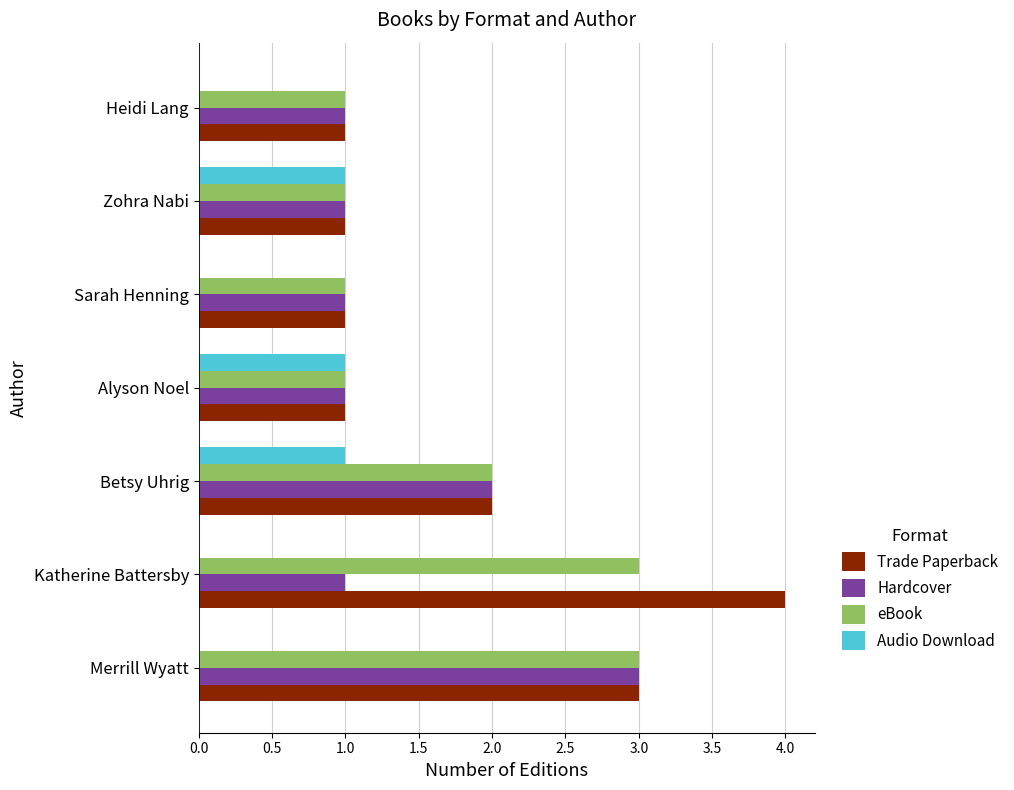

What is the sum of all Audio Download values?

3